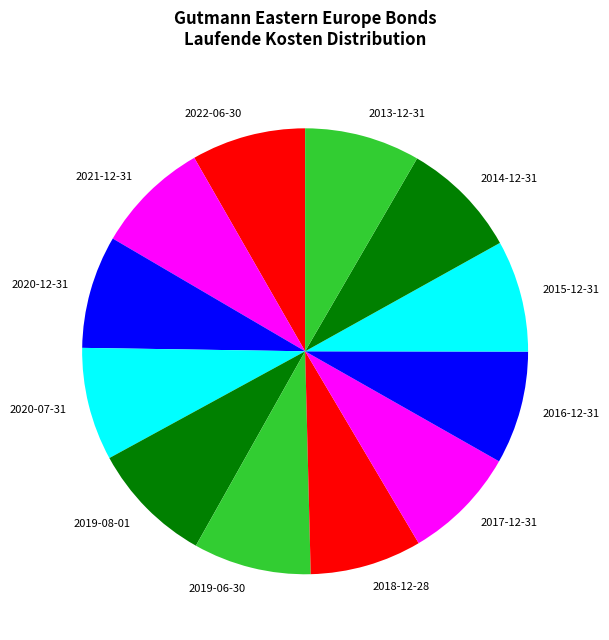

Does any single category account for the majority?

No